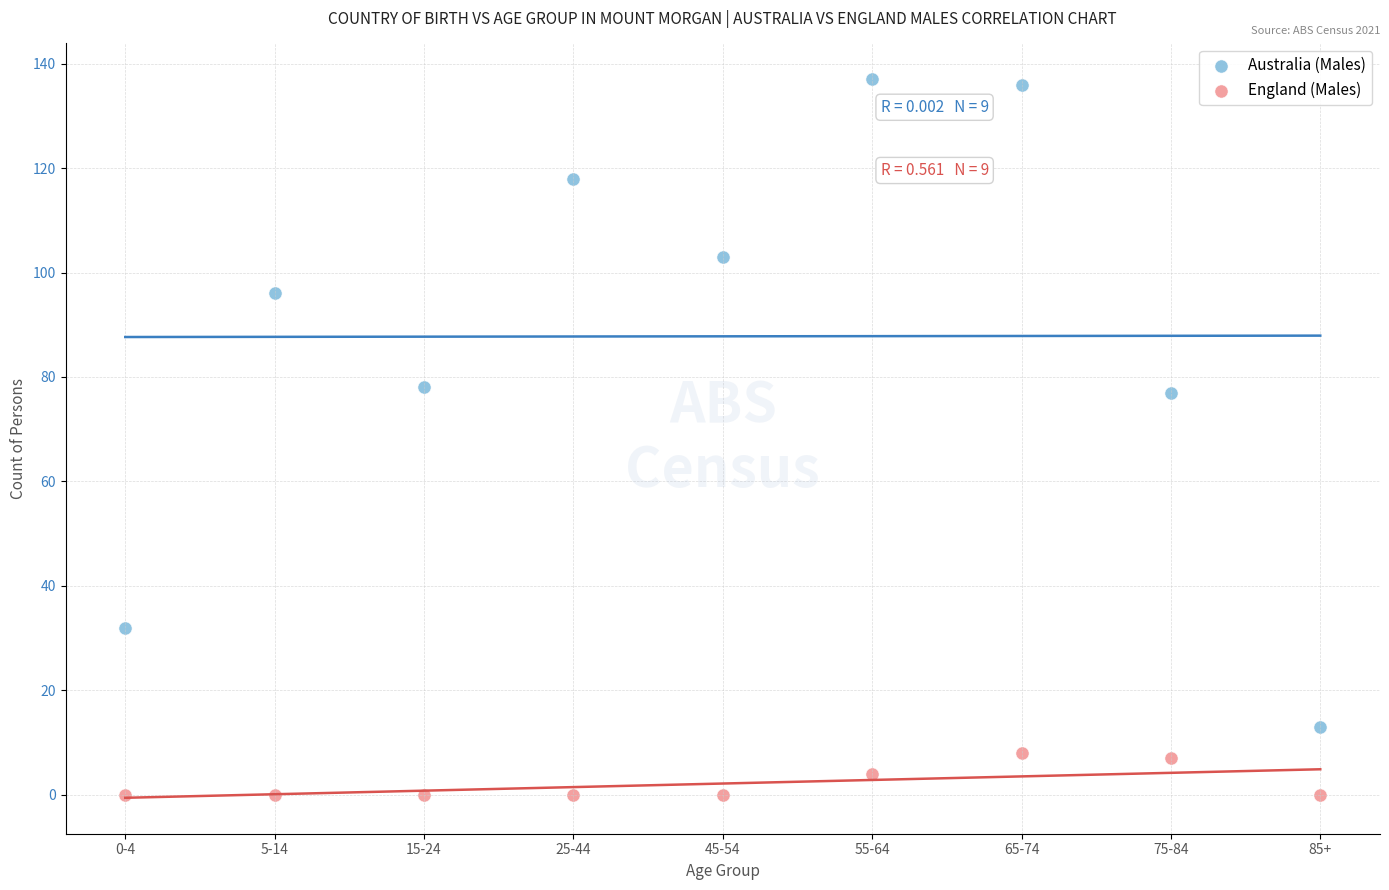

Which series has the widest spread of Y values?

Australia (Males)